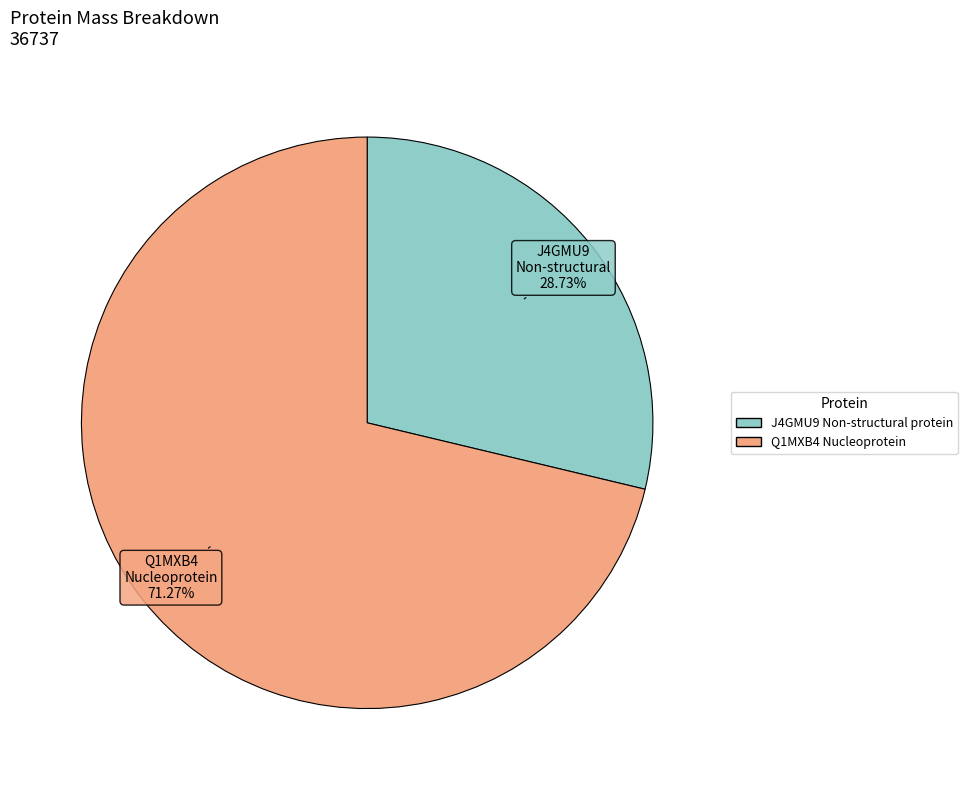

What is the total percentage of J4GMU9 Non-structural protein and Q1MXB4 Nucleoprotein?

100.0%